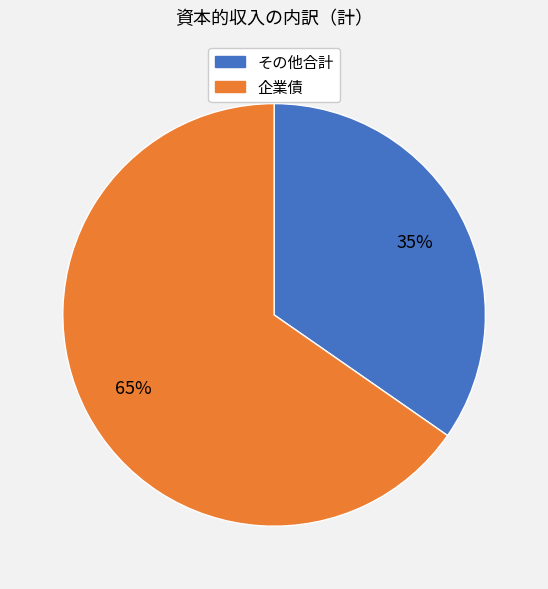

Is there any slice that represents more than half of the pie?

Yes